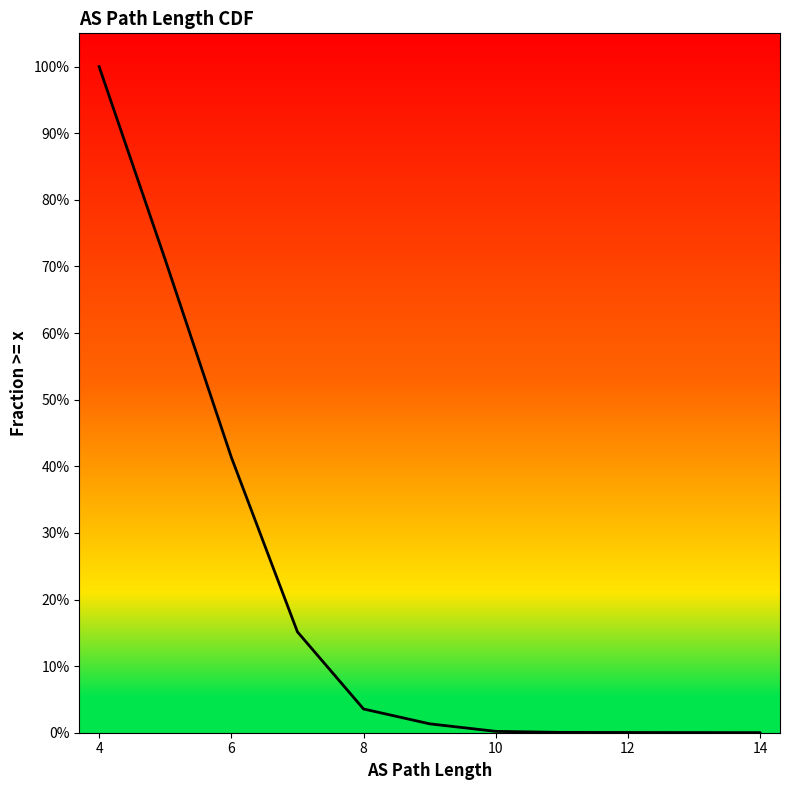

What is the value of the 2nd point from the left?

0.7